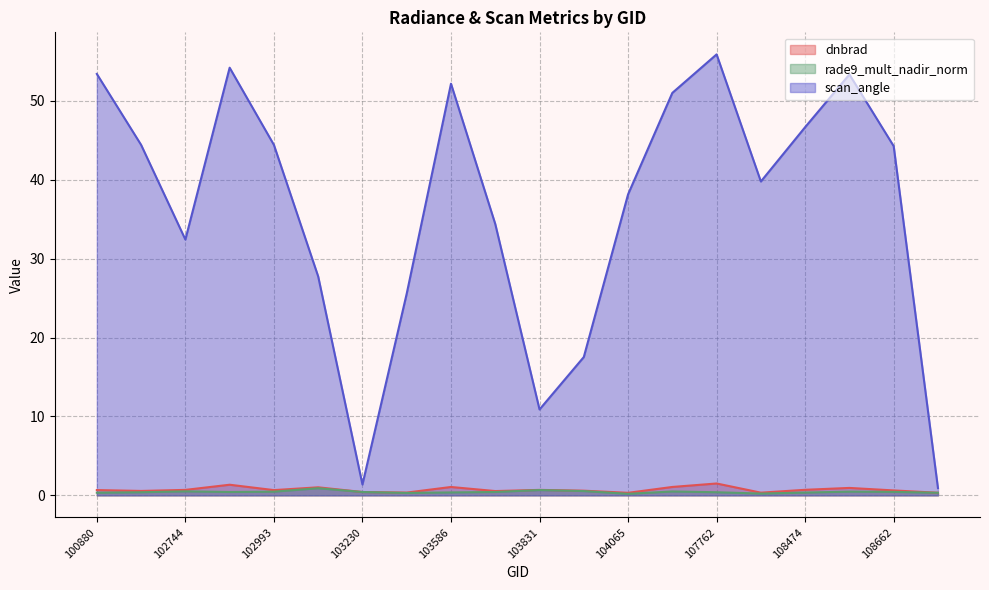

Does the chart have visible grid lines?

Yes